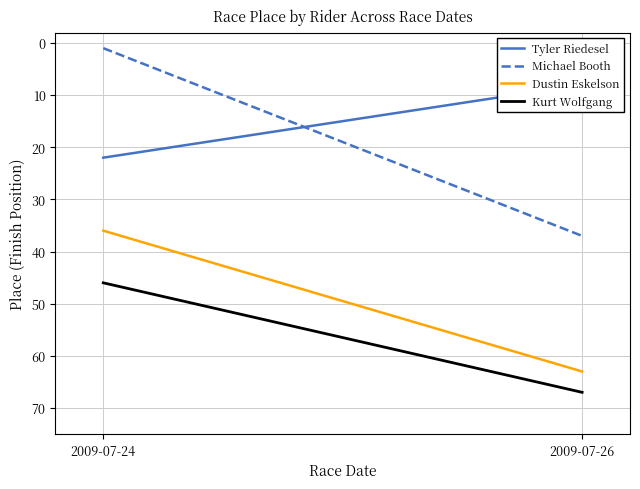

What is the difference between the Dustin Eskelson values at 2009-07-24 and 2009-07-26?

27